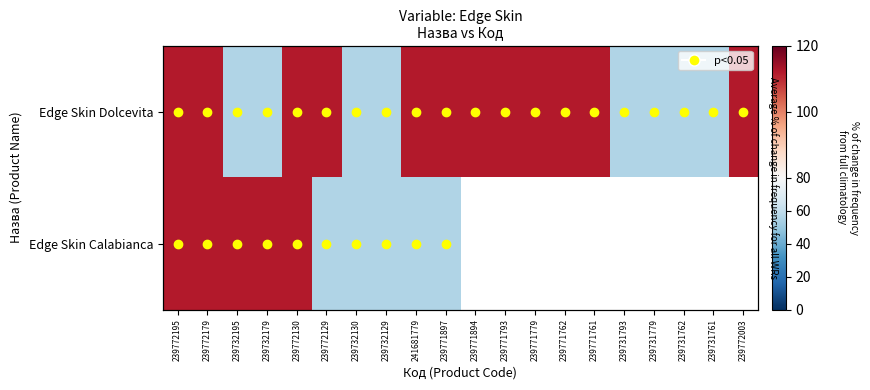

Which series has the largest total across all categories?

Edge Skin Dolcevita